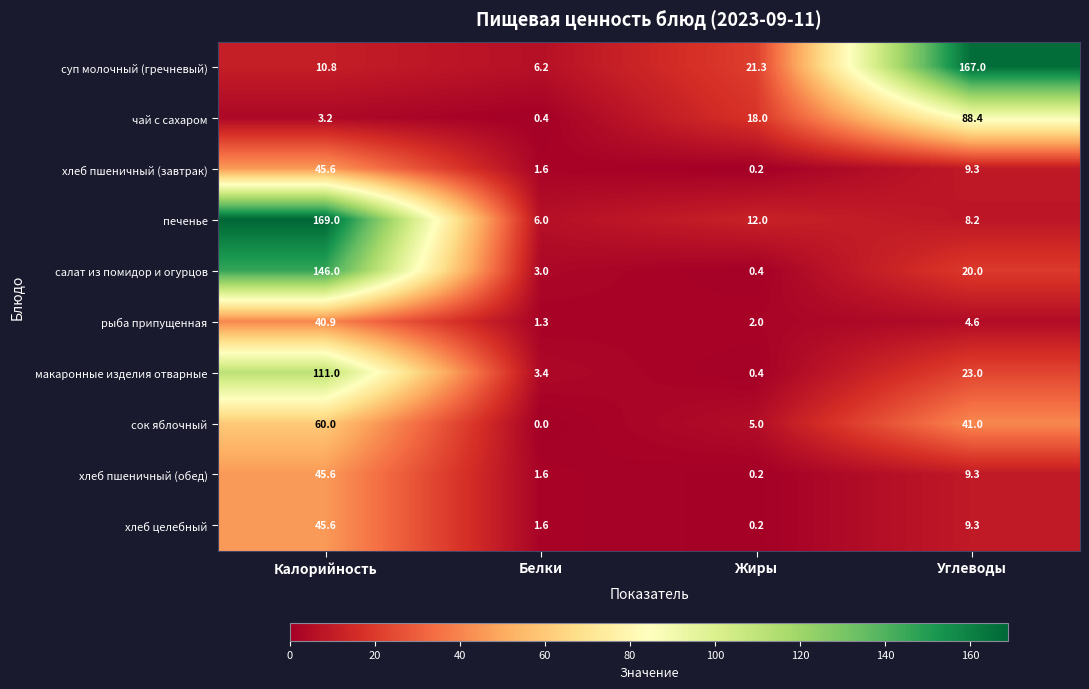

List the labels in order of суп молочный (гречневый) value, smallest first.

Белки, Калорийность, Жиры, Углеводы